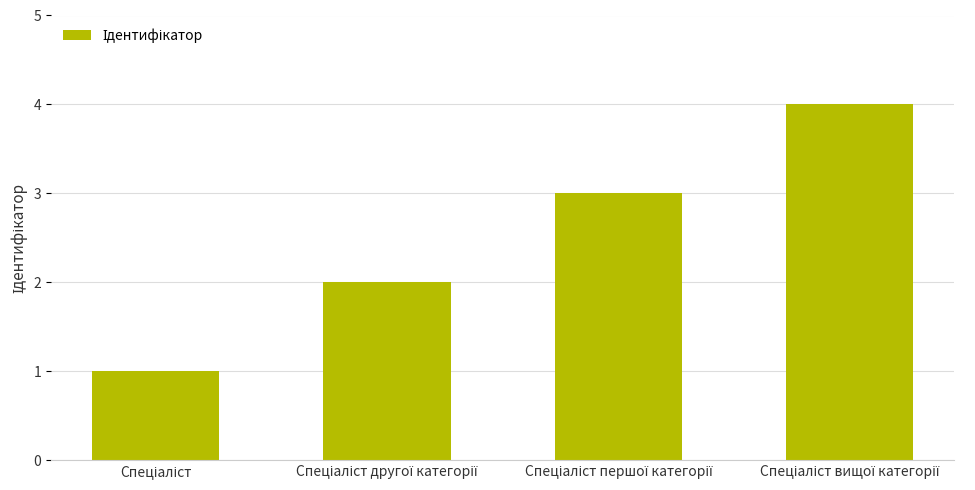

How many categories are shown in the chart?

4